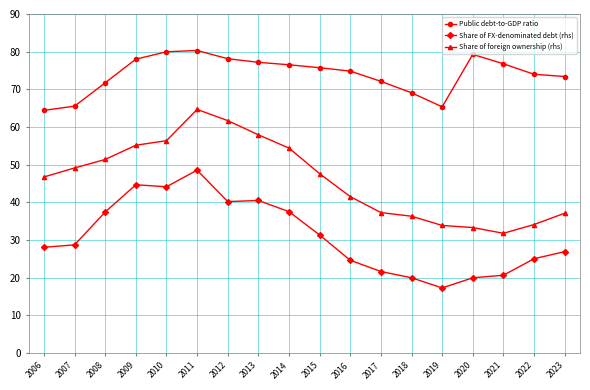

What is the sum of the Share of FX-denominated debt (rhs) values at 2018 and 2020?

39.9